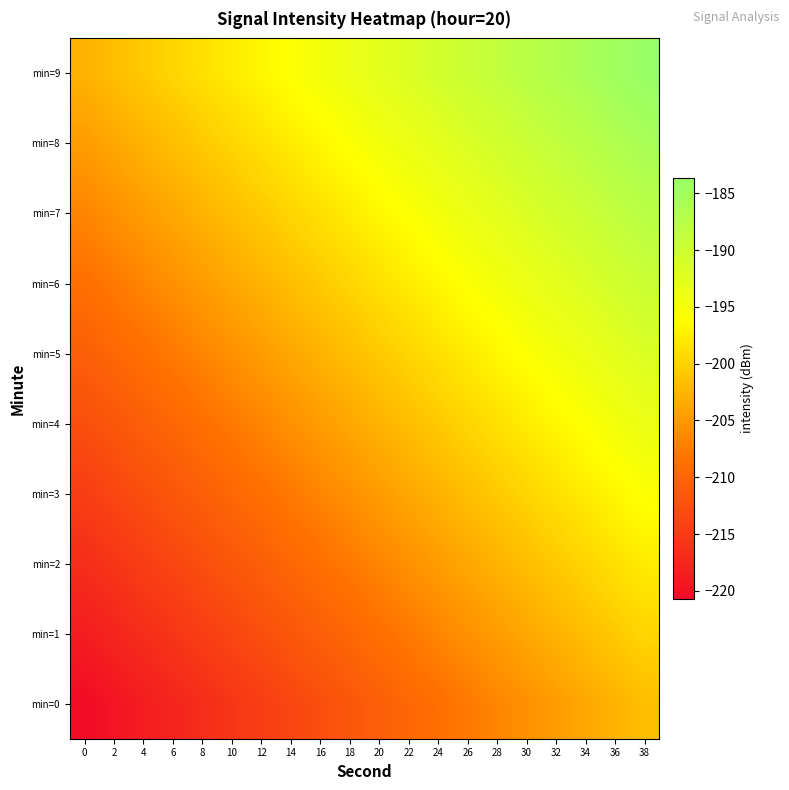

Which has a higher value, 38 or 12?

38